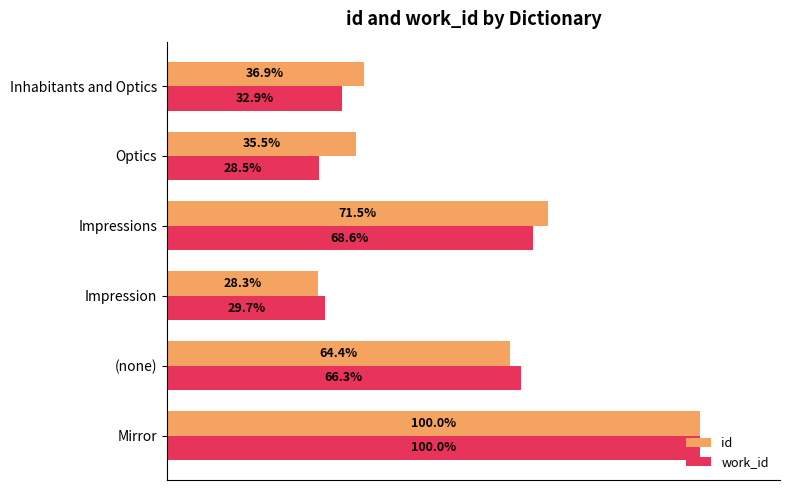

Rank the categories by work_id value from lowest to highest.

Optics, Impression, Inhabitants and Optics, (none), Impressions, Mirror